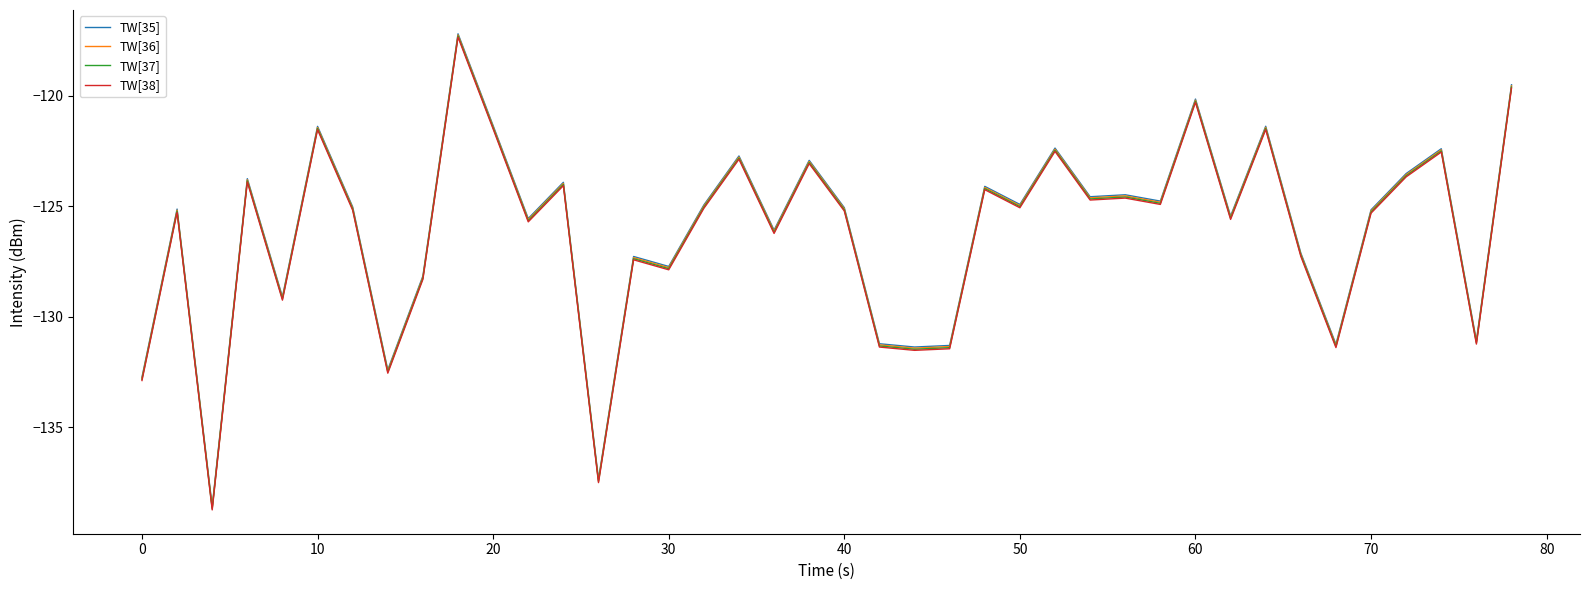

What is the greatest value displayed?

-117.2